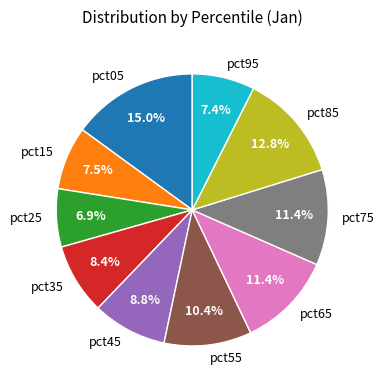

To the nearest percent, what is the average slice percentage?

10%